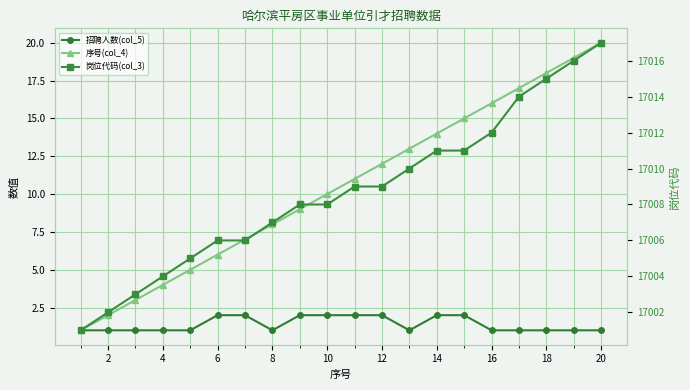

Reading right to left, extract all data points from this chart.

招聘人数(col_5): 1	1	1	1	1	2	2	1	2	2	2	2	1	2	2	1	1	1	1	1
序号(col_4): 20	19	18	17	16	15	14	13	12	11	10	9	8	7	6	5	4	3	2	1
岗位代码(col_3): 17017	17016	17015	17014	17012	17011	17011	17010	17009	17009	17008	17008	17007	17006	17006	17005	17004	17003	17002	17001